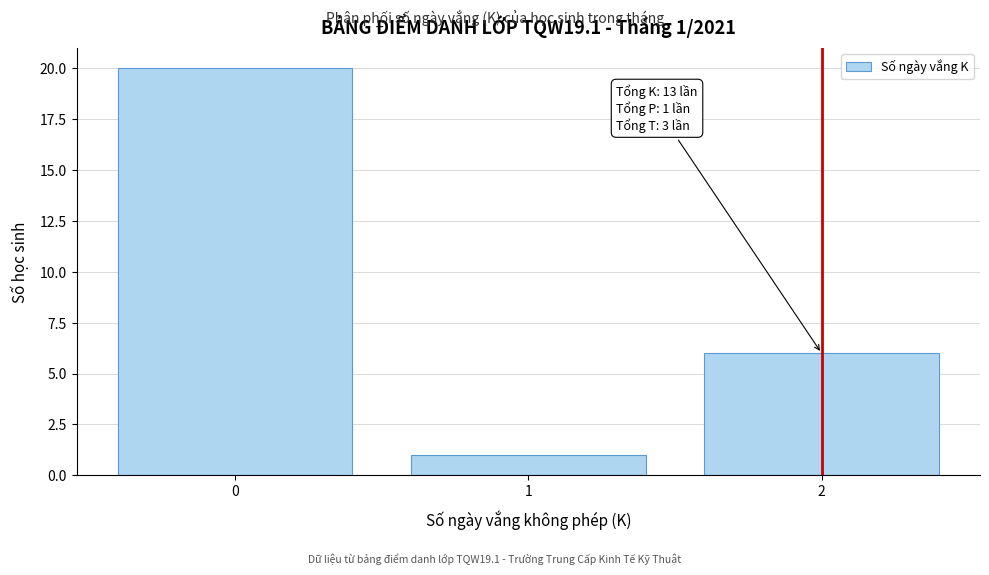

Reading right to left, list all the values displayed in this chart.

6	1	20